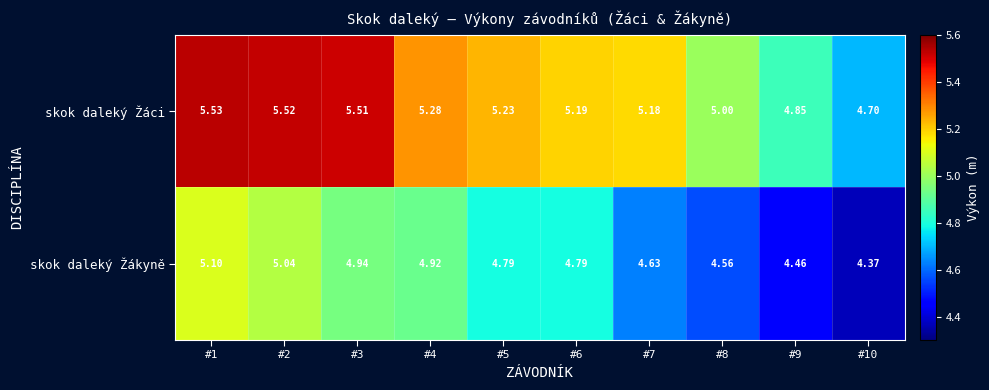

Rank the series at #2 from lowest to highest value.

skok daleký Žákyně, skok daleký Žáci